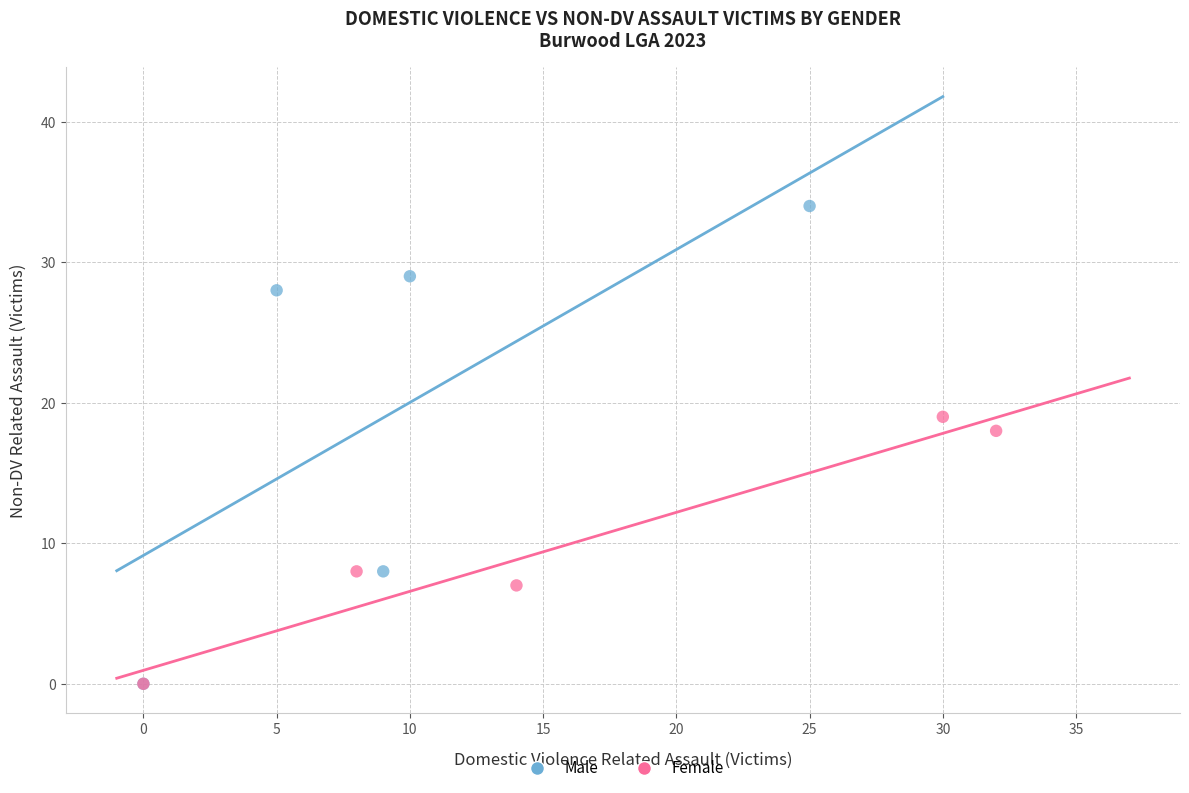

Which series has the largest Y range (max minus min)?

Male